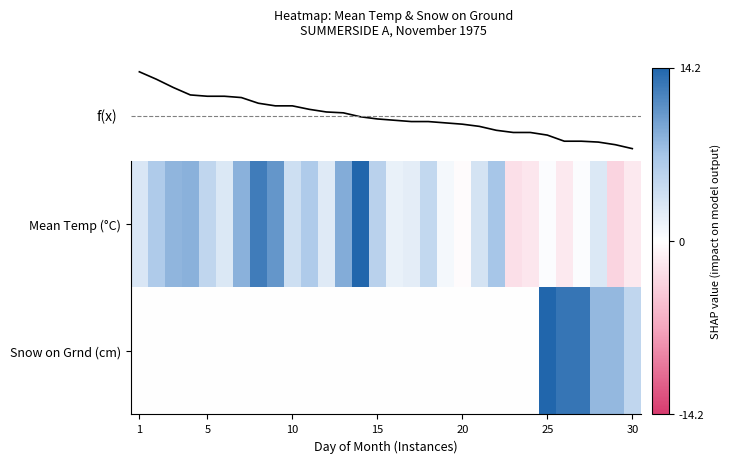

What is the difference between the highest and lowest values at 27?

9.9